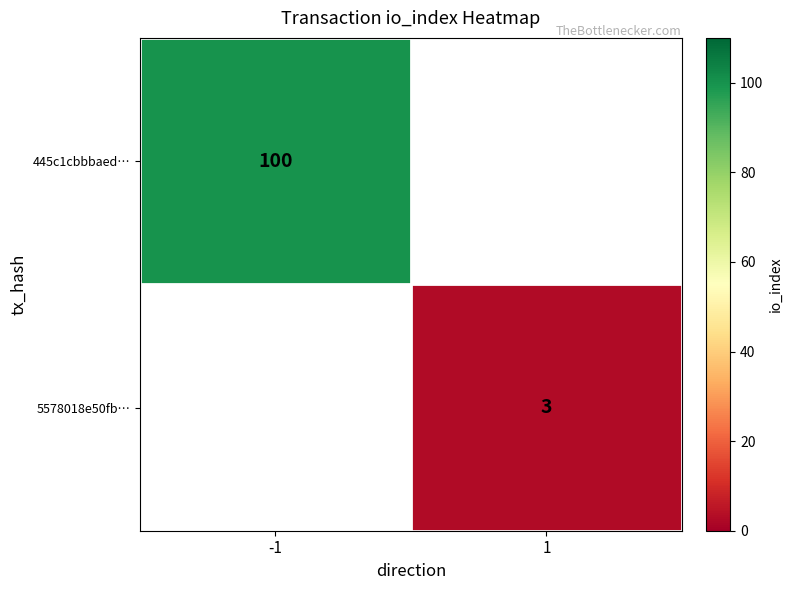

Is it true that 445c1cbbbaed… equals 56 at -1?

False